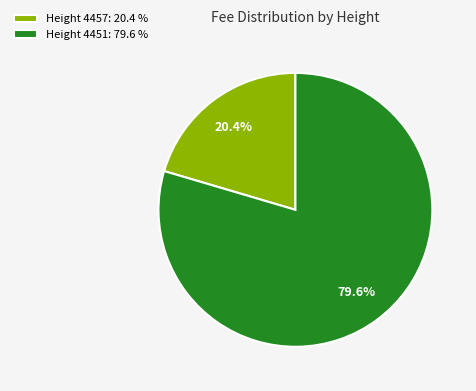

Rank the categories by value from lowest to highest.

Height 4457: 20.4 %, Height 4451: 79.6 %